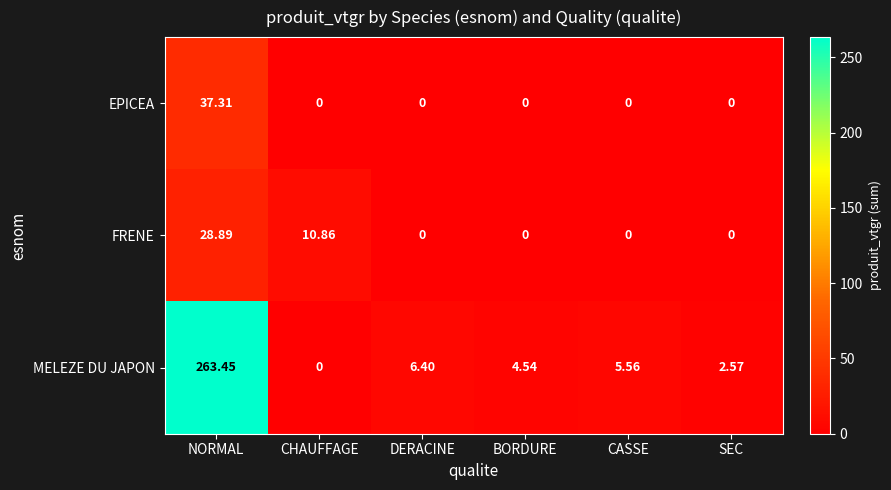

Between NORMAL and CASSE, which series saw the biggest shift?

MELEZE DU JAPON